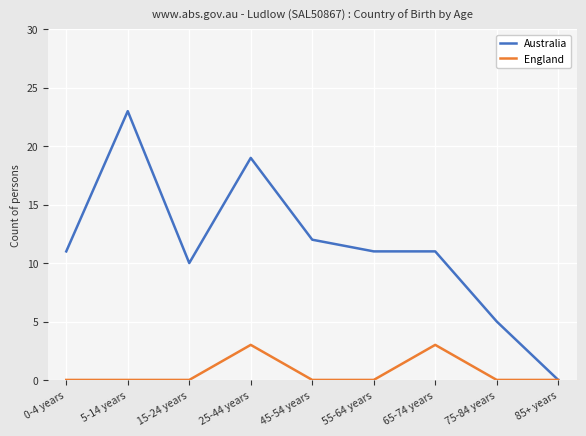

How many positive values does the Australia series have?

8